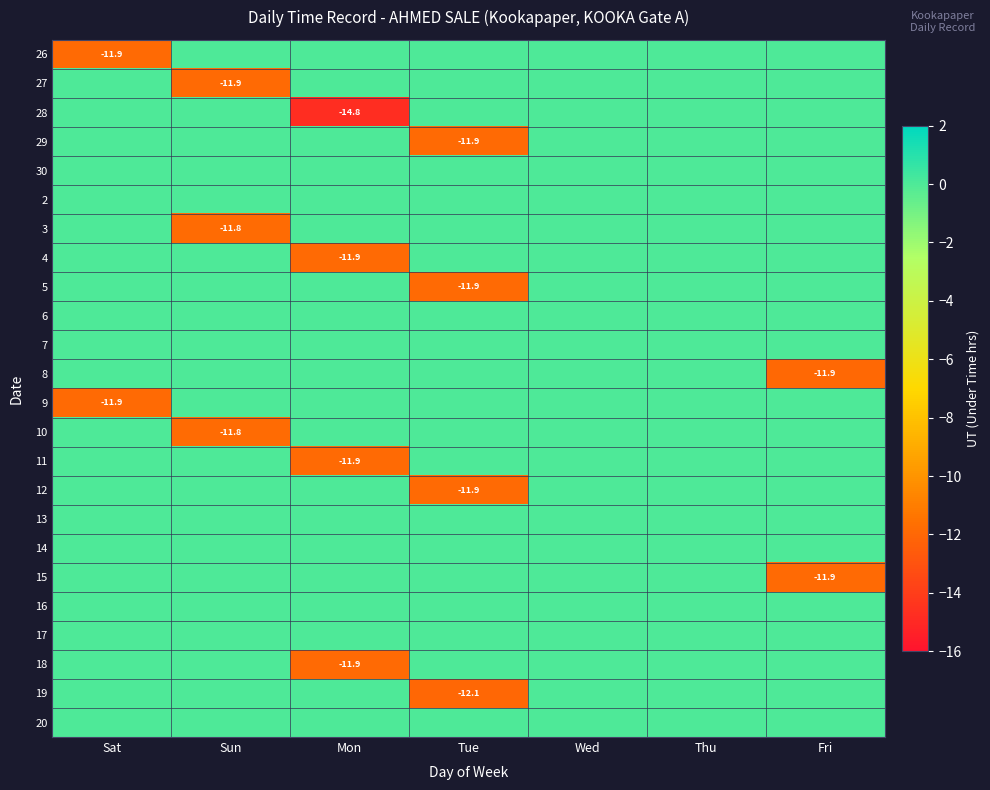

The 10 series shows -7.1 at Sun. True or false?

False